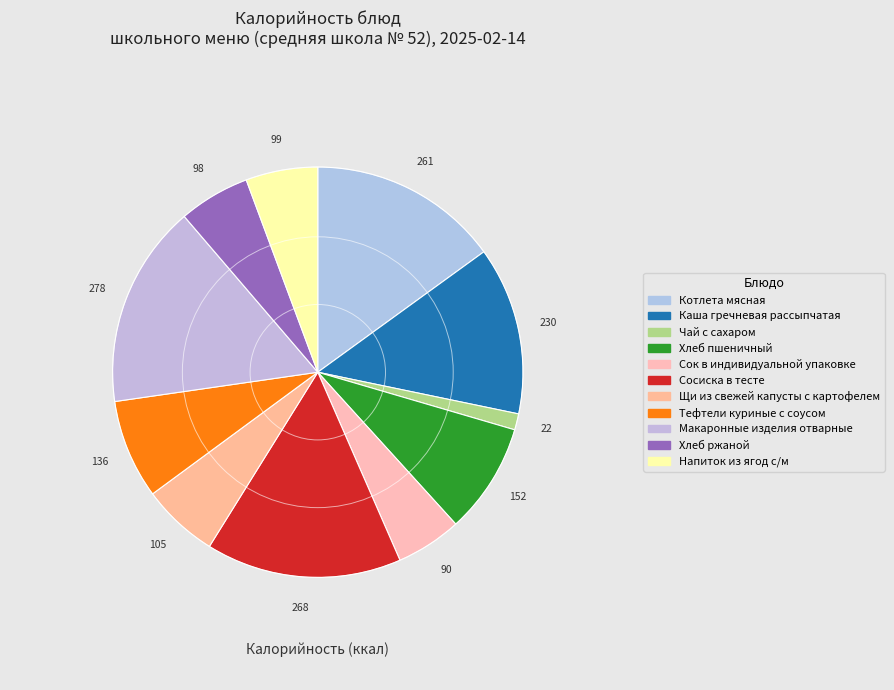

Approximately how many times larger is the value at Чай с сахаром compared to Хлеб ржаной?

0.2